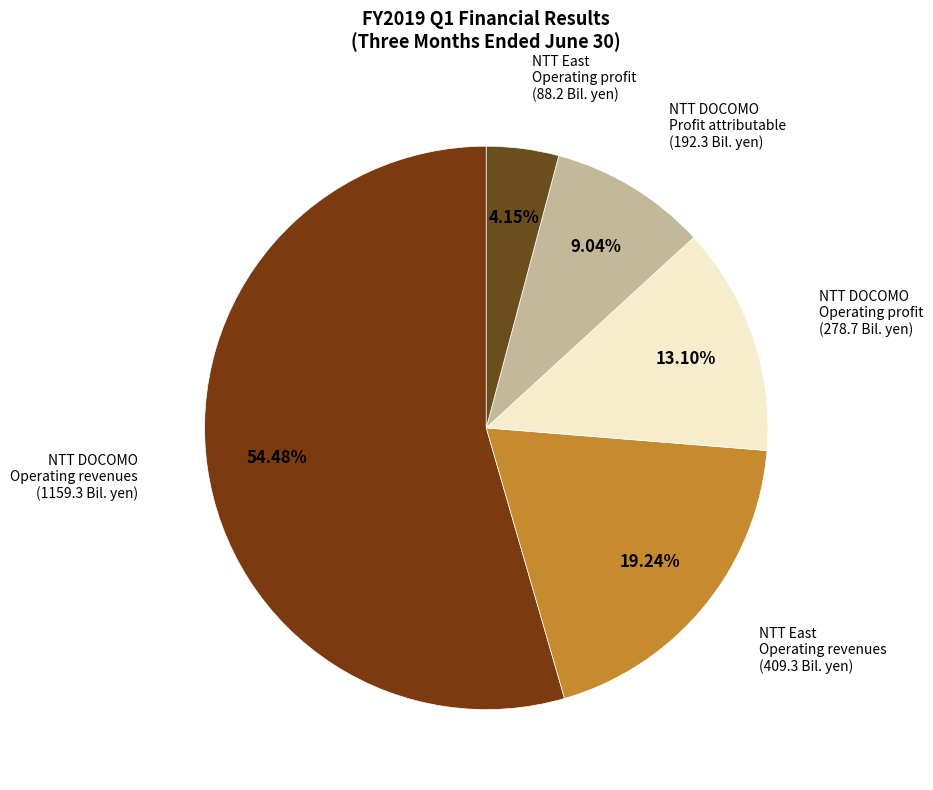

Rank the categories by value from highest to lowest.

NTT DOCOMO Operating revenues, NTT East Operating revenues, NTT DOCOMO Operating profit, NTT DOCOMO Profit attributable, NTT East Operating profit